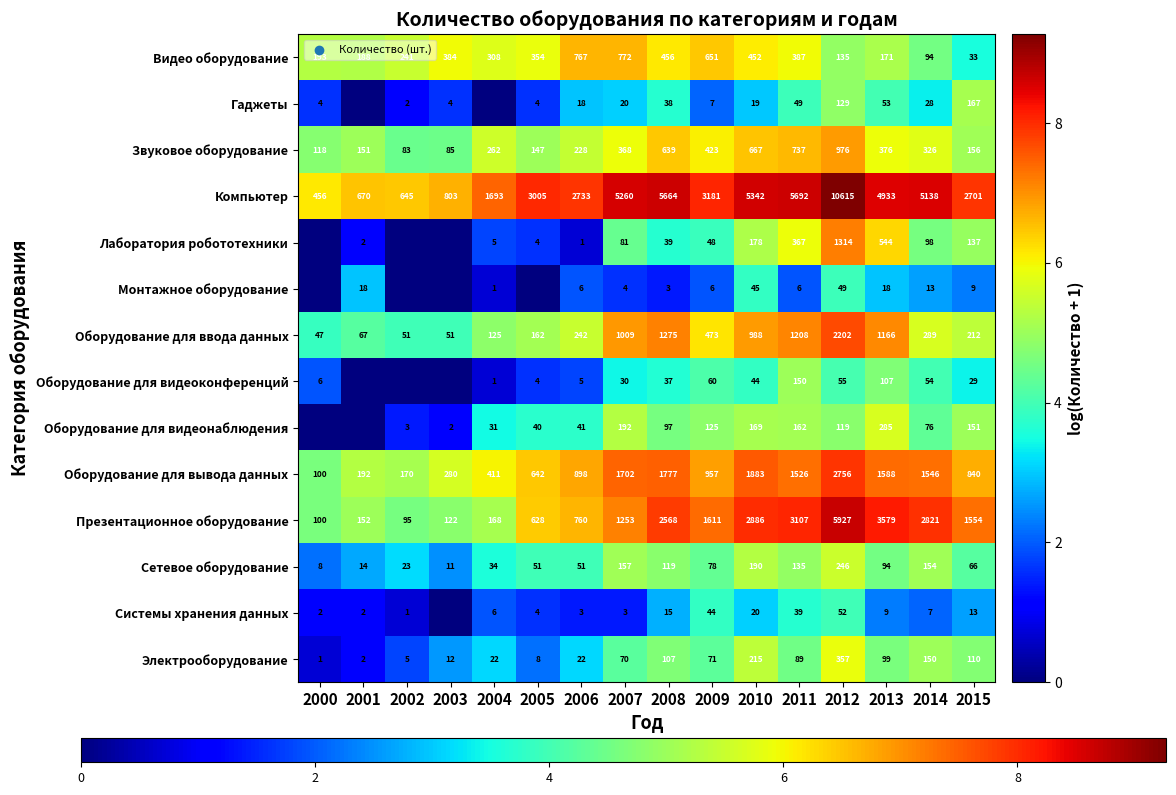

The Электрооборудование series shows 6.6 at 2013. True or false?

False